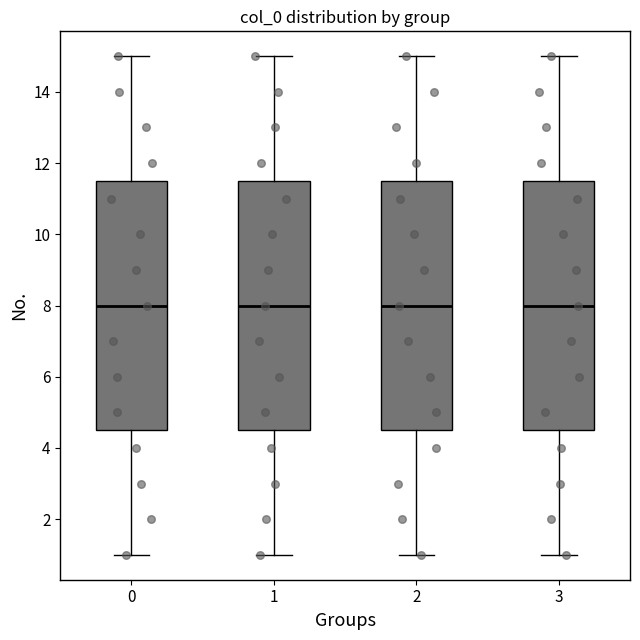

Where is the upper edge of the box at x = 1 on the y-axis? The values are not printed on the chart, so give them approximately, as read against the axis.

11.6